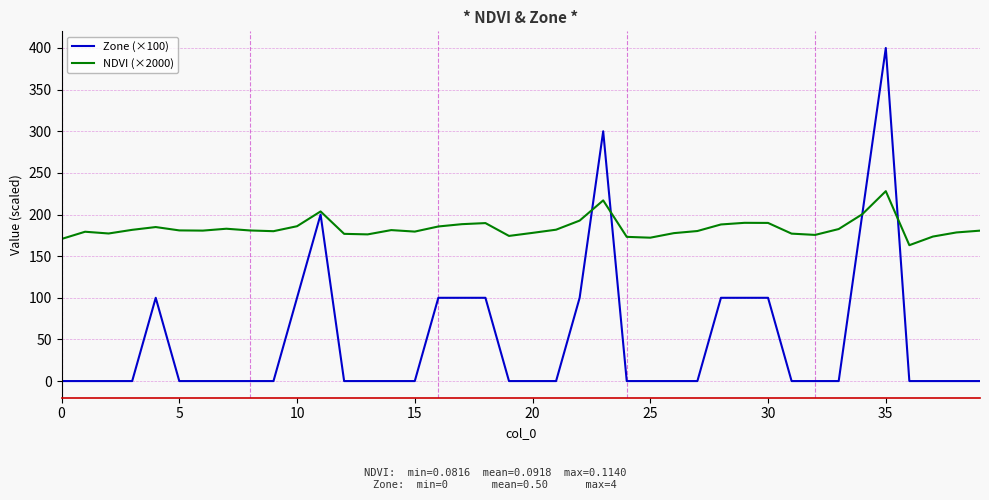

What is the greatest value displayed?

400.0